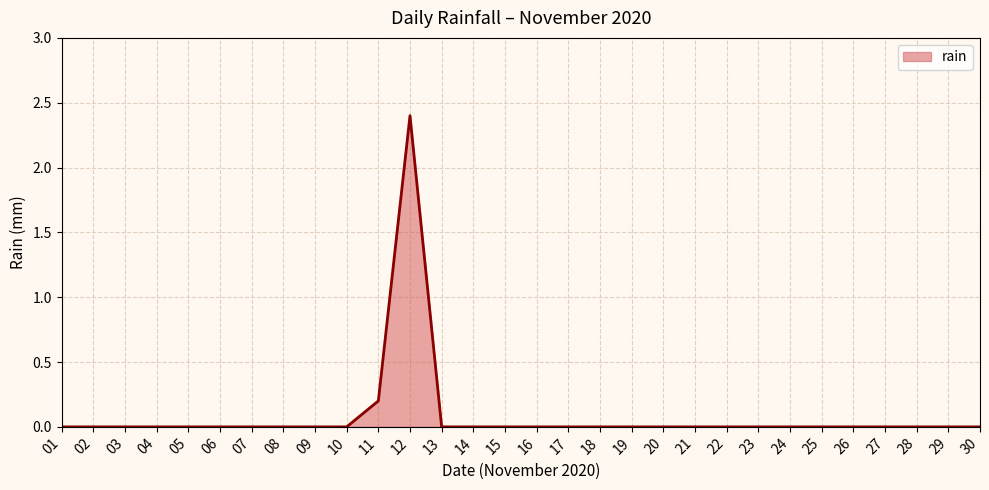

Between 11 and 12, which is larger?

12